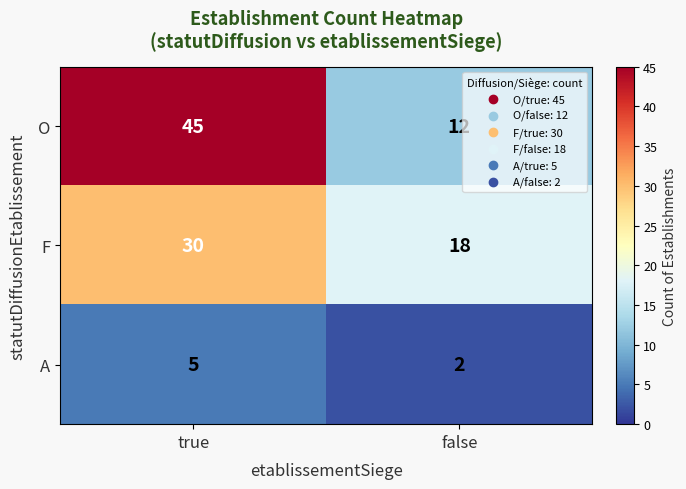

The O series shows 12 at false. True or false?

True